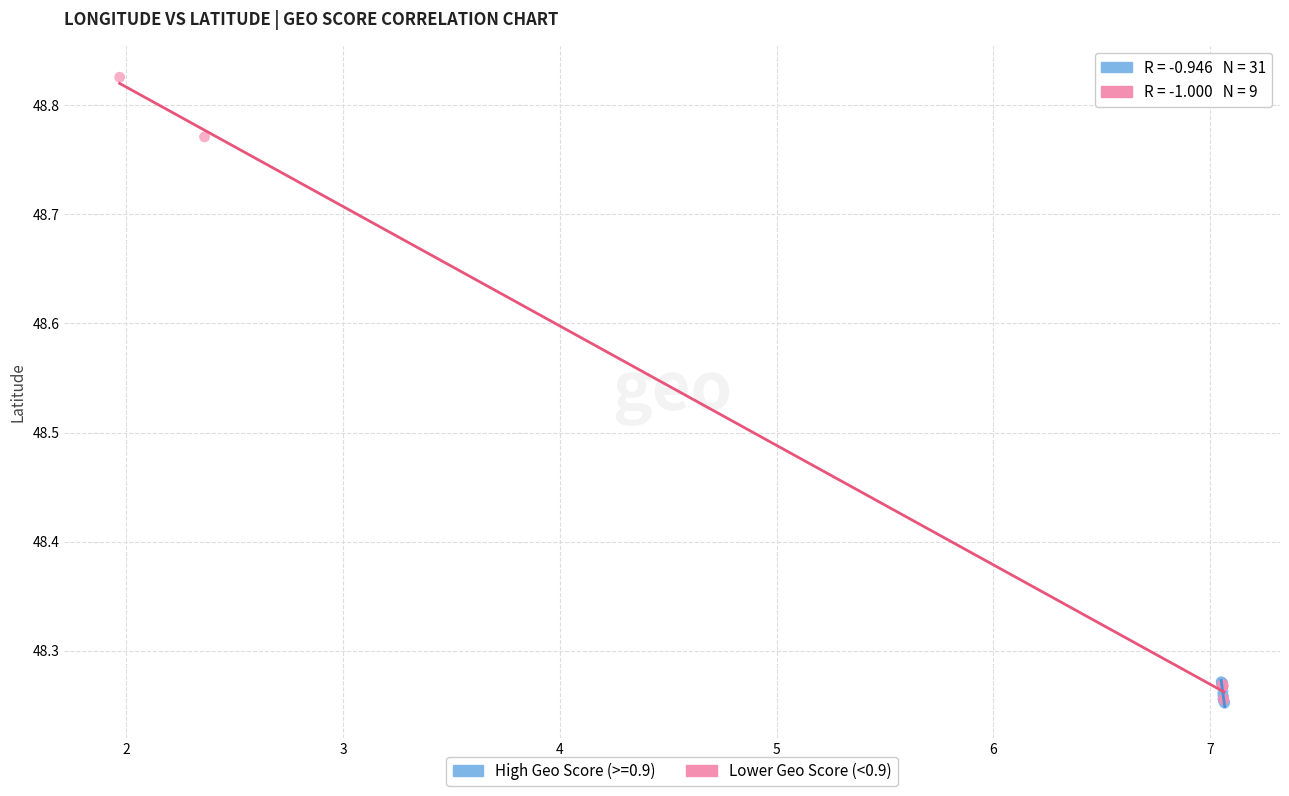

Which series has the widest spread of Y values?

Lower Geo Score (<0.9)